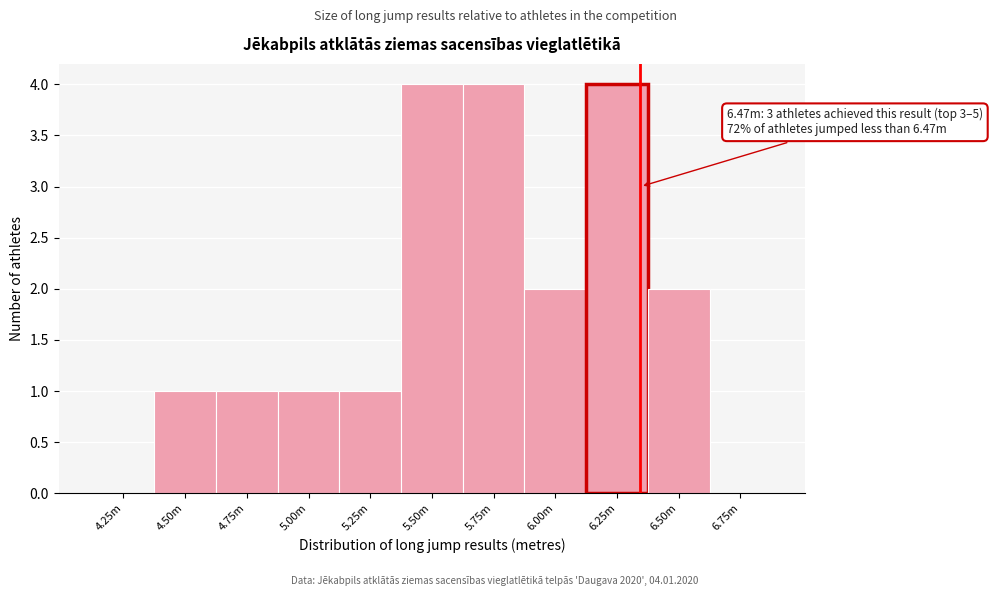

Reading right to left, extract all data points from this chart.

6.75m=0	6.50m=2	6.25m=4	6.00m=2	5.75m=4	5.50m=4	5.25m=1	5.00m=1	4.75m=1	4.50m=1	4.25m=0